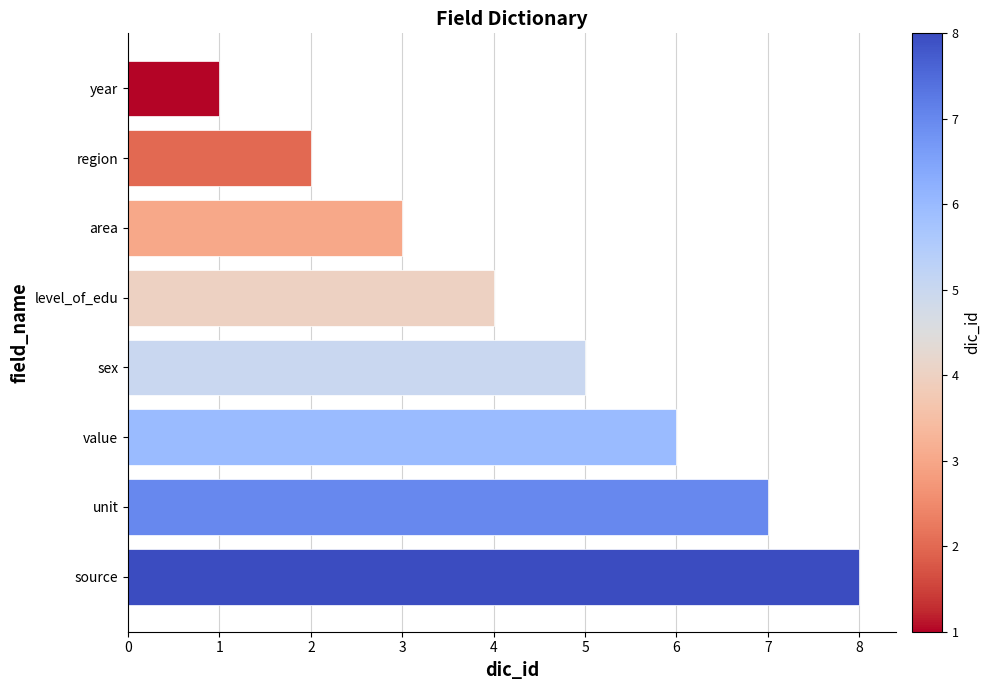

What is the maximum value shown in the chart?

8